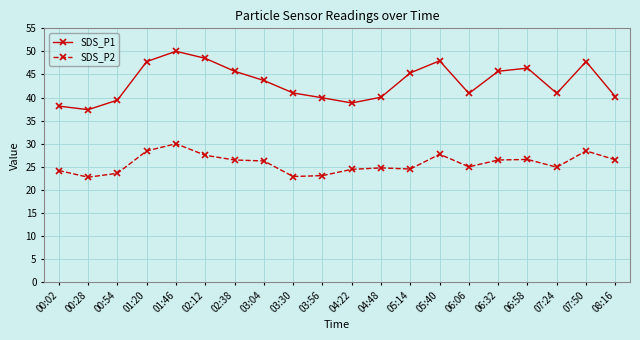

Does the chart have visible grid lines?

Yes